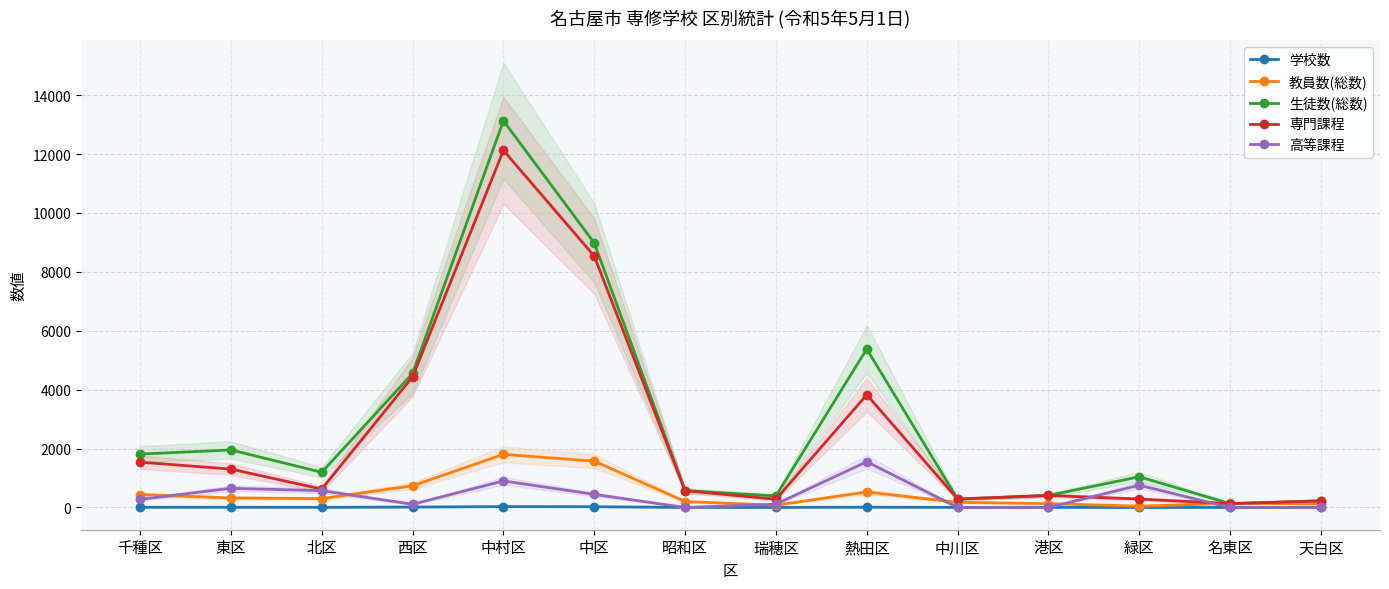

Is this an area chart (filled region under the line)?

No